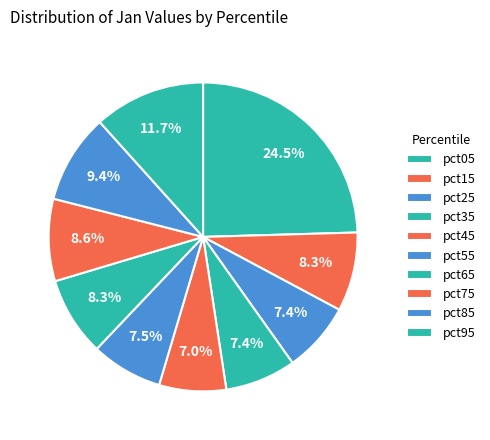

How many slices are in this pie chart?

10